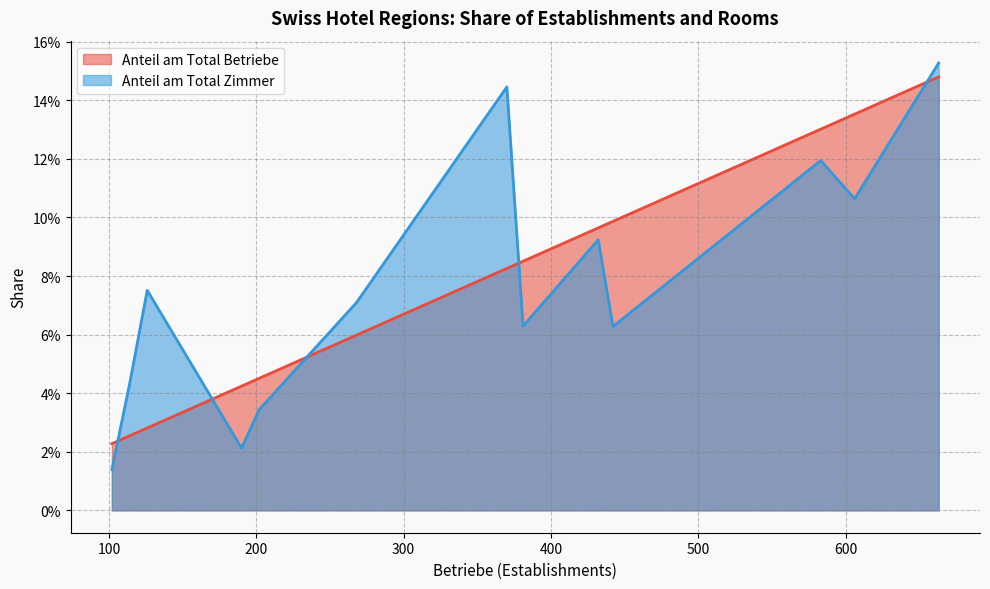

How many Anteil am Total Betriebe values are between 0 and 1?

13